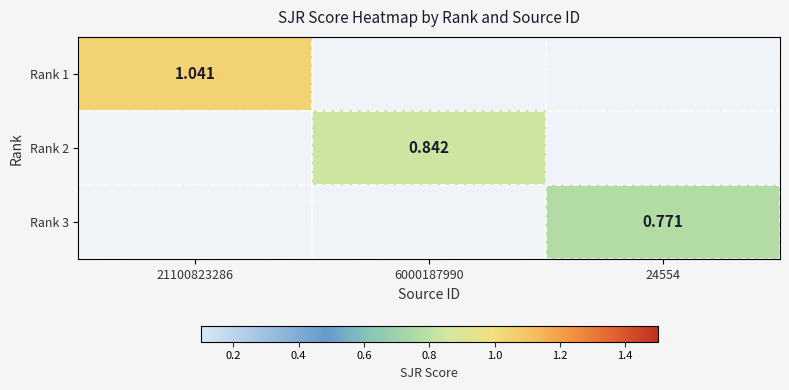

What is the sum of the Rank 3 values at 6000187990 and 24554?

0.8